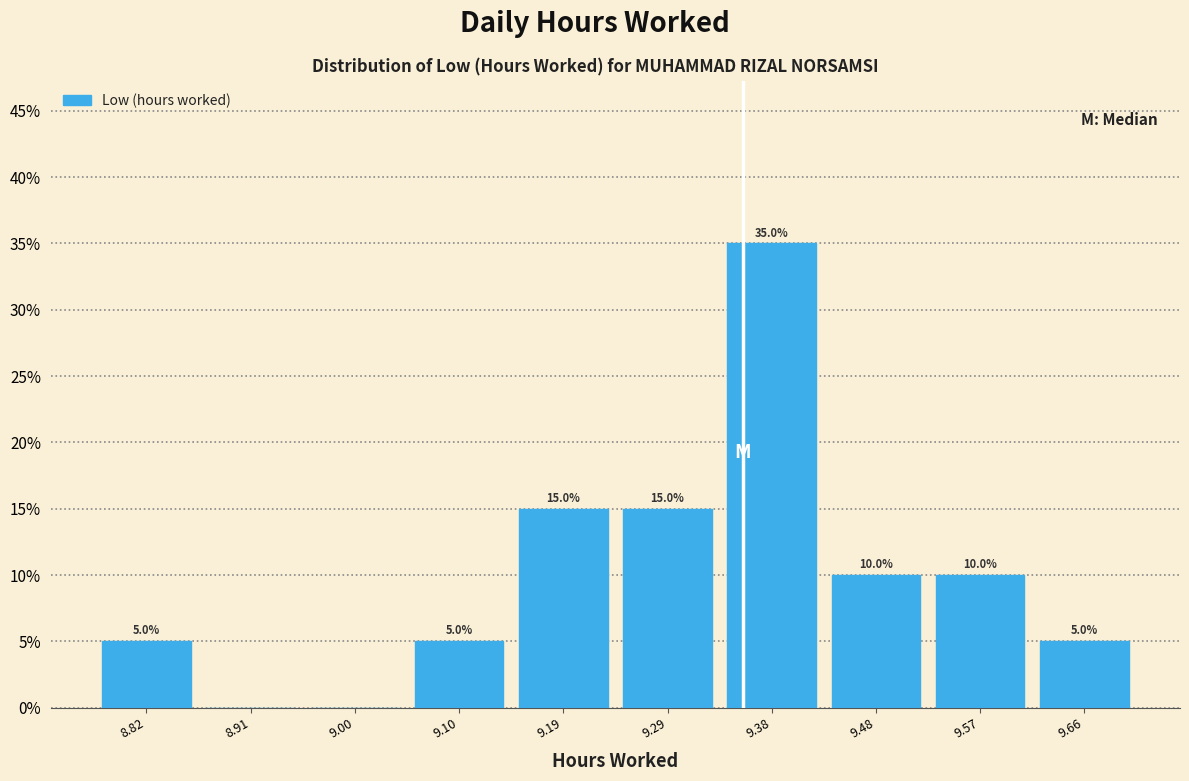

Which range on the x-axis has the tallest bar?

9.334 to 9.428